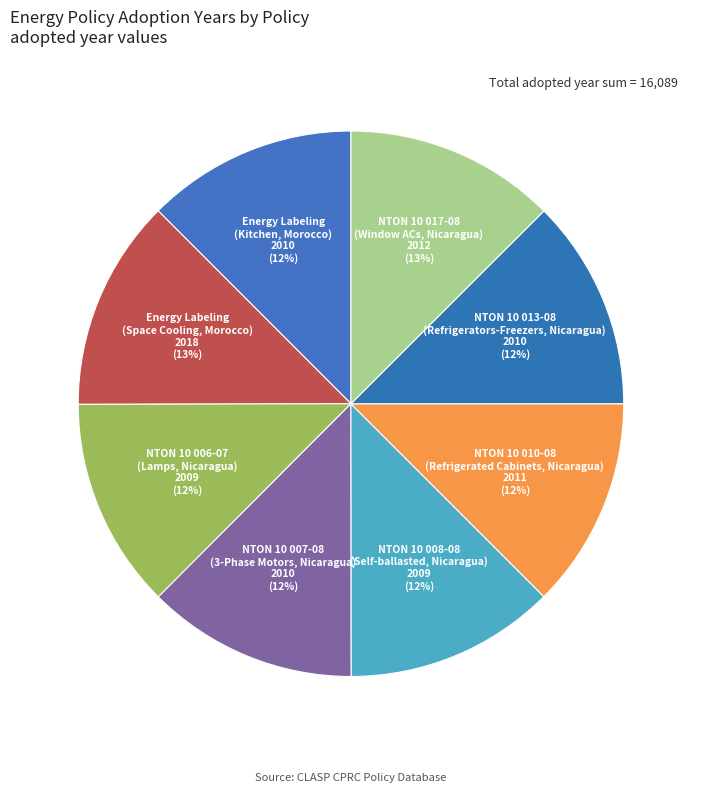

To the nearest percent, what is the average slice percentage?

12%